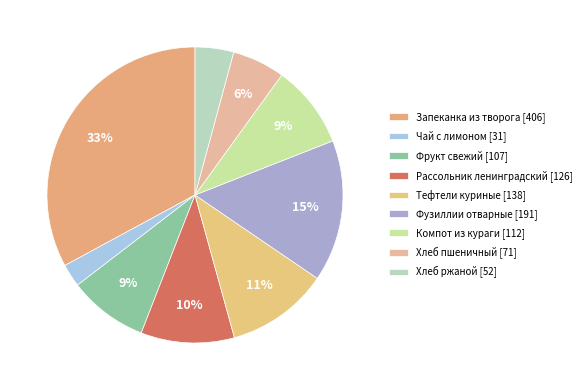

Between Рассольник ленинградский and Чай с лимоном, which is larger?

Рассольник ленинградский